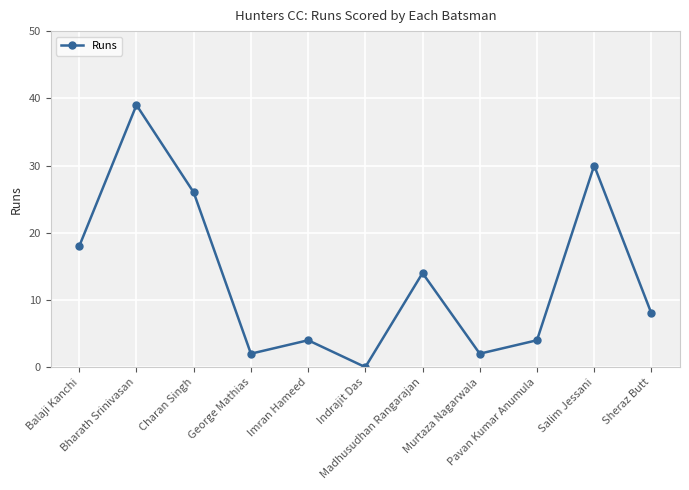

Is it true that the value at Sheraz Butt is 8?

True